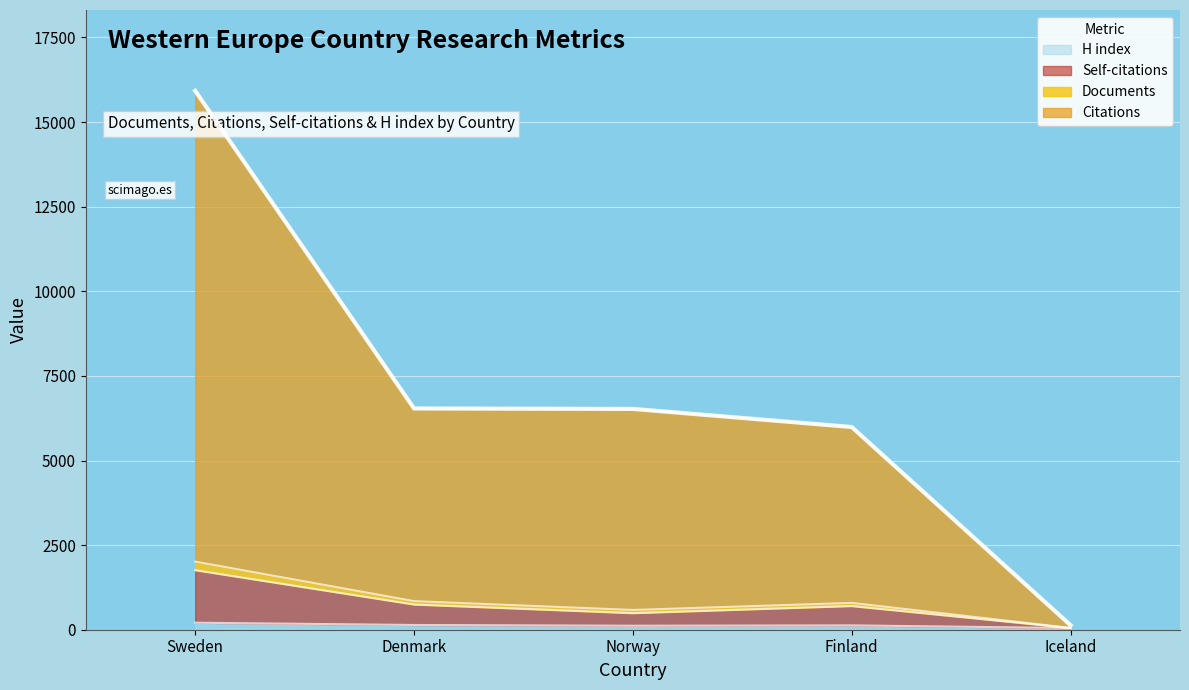

True or false: Citations and Documents cross at least once.

False